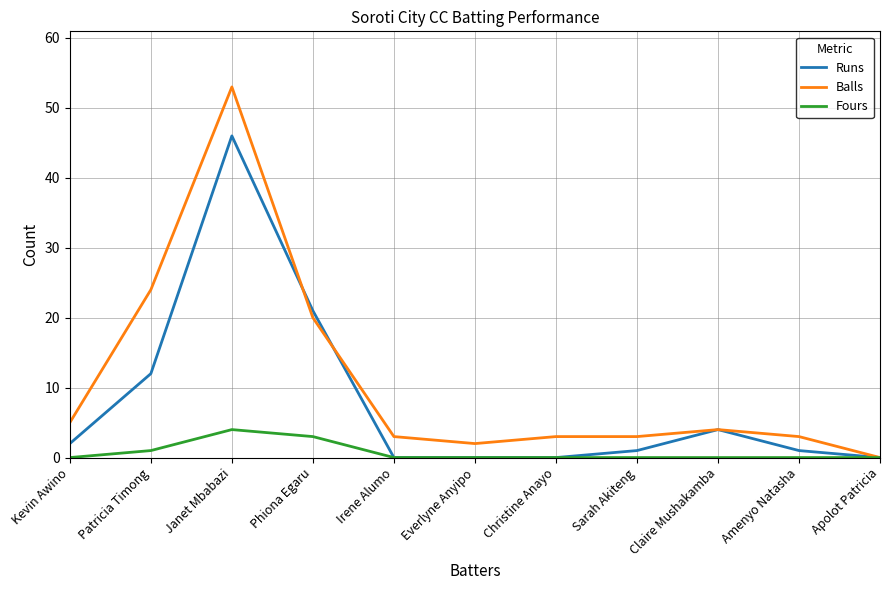

What position from the left is Christine Anayo?

7